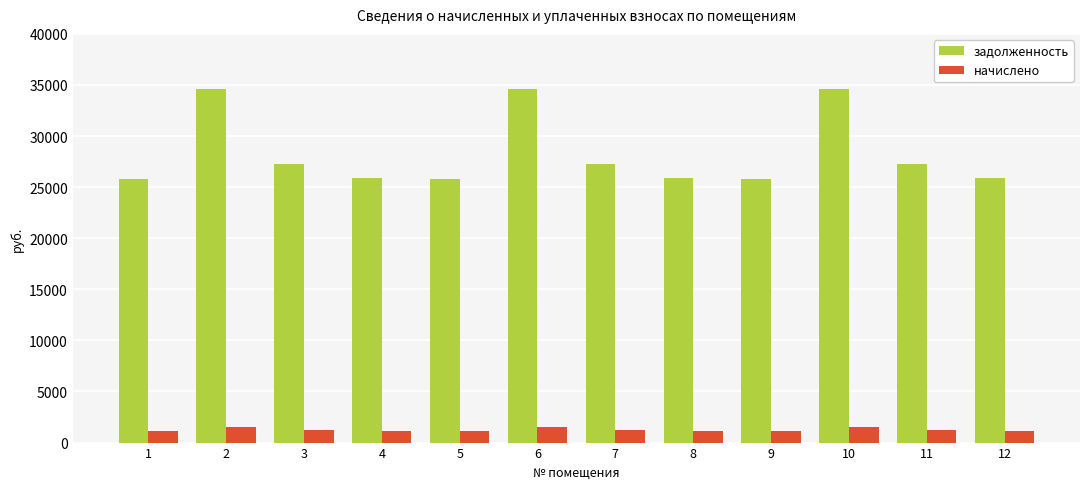

Which series changed the most between 1 and 6?

задолженность